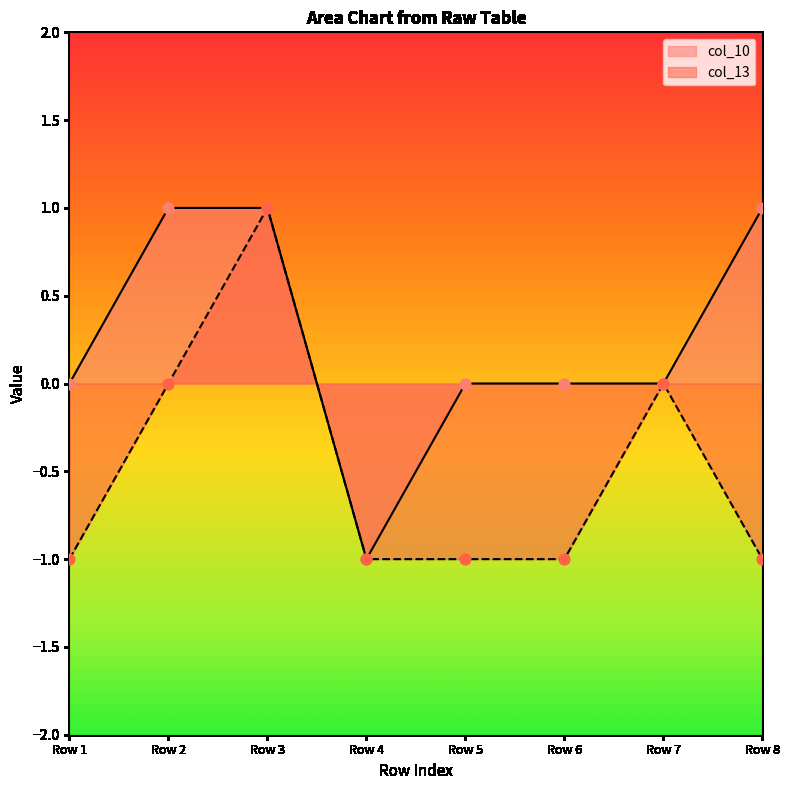

Which series has the widest spread of Y values?

col_10